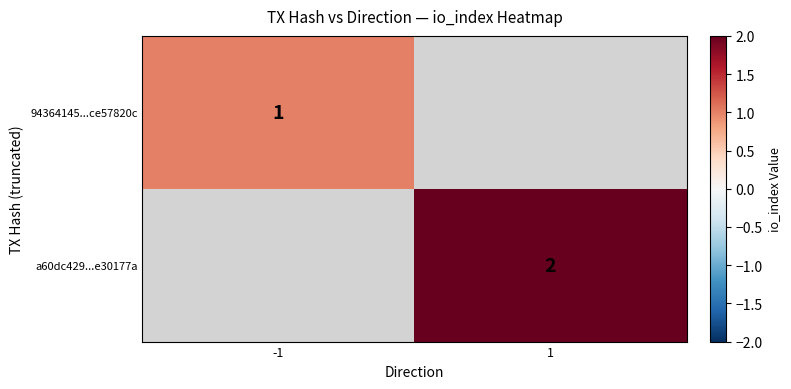

The a60dc429...e30177a series shows 2 at 1. True or false?

True